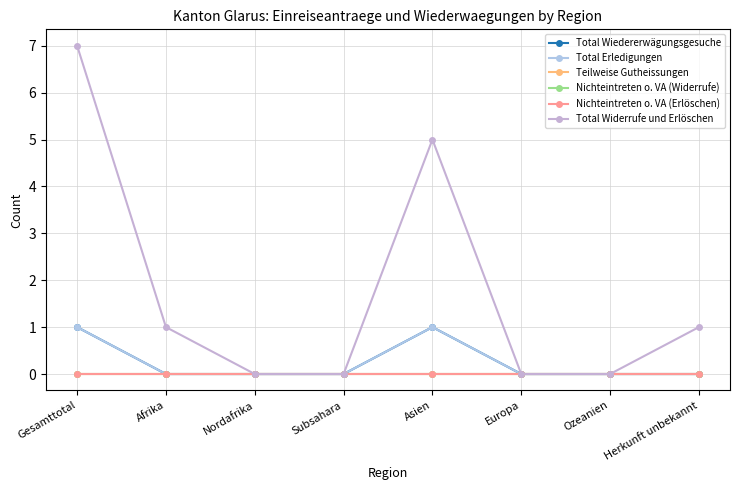

Is the value of Nichteintreten o. VA (Widerrufe) at Asien greater than the value of Total Wiedererwägungsgesuche at Herkunft unbekannt?

No